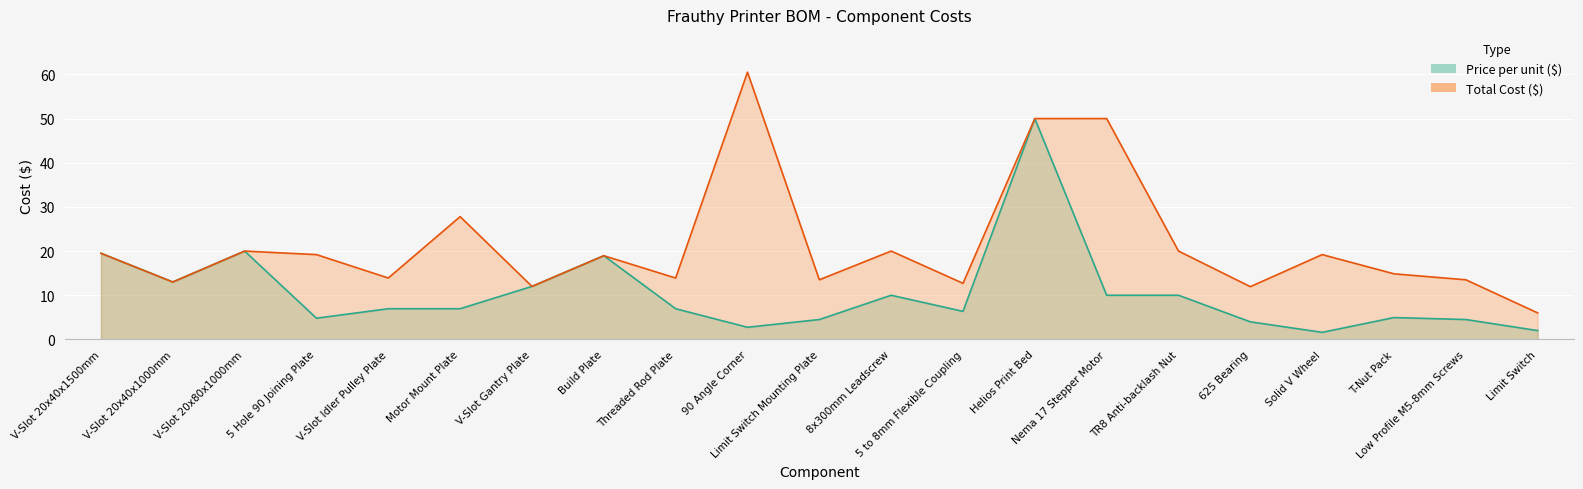

Where is the first local minimum for Price per unit ($)?

V-Slot 20x40x1000mm